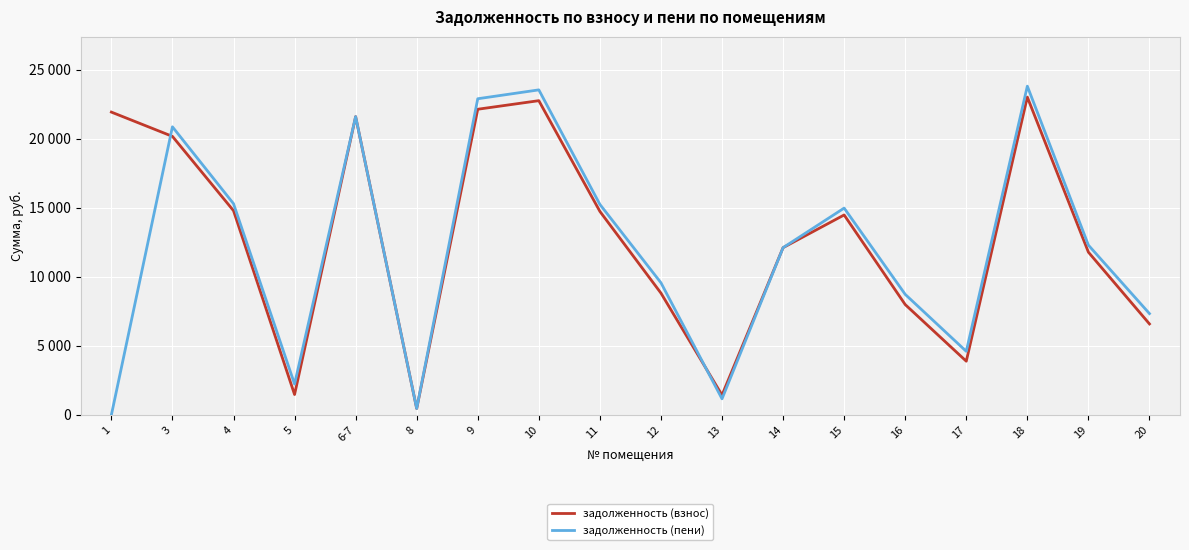

Is this an area chart (filled region under the line)?

No